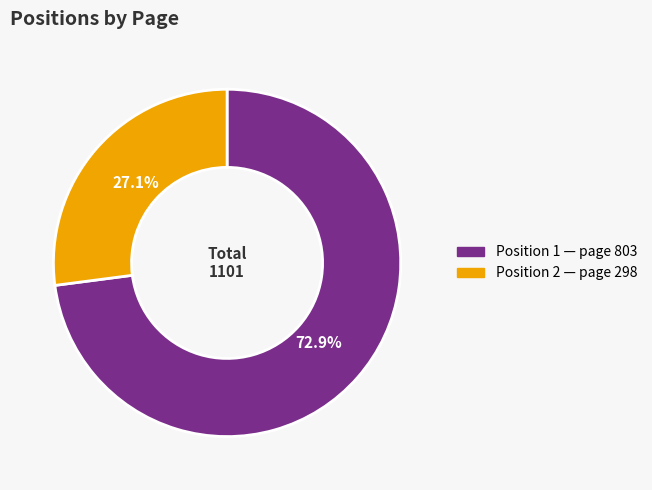

Is there any slice that represents more than half of the pie?

Yes